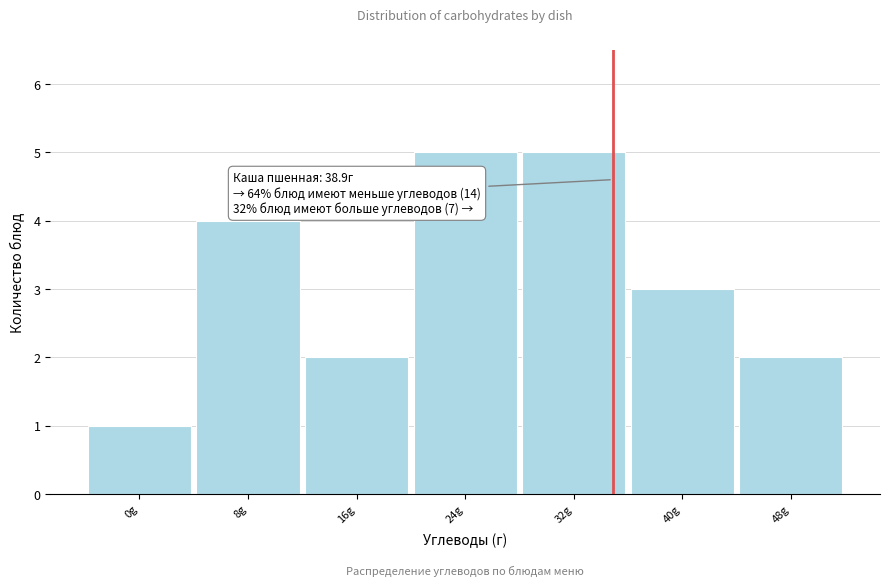

Reading right to left, list all the values displayed in this chart.

2	3	5	5	2	4	1